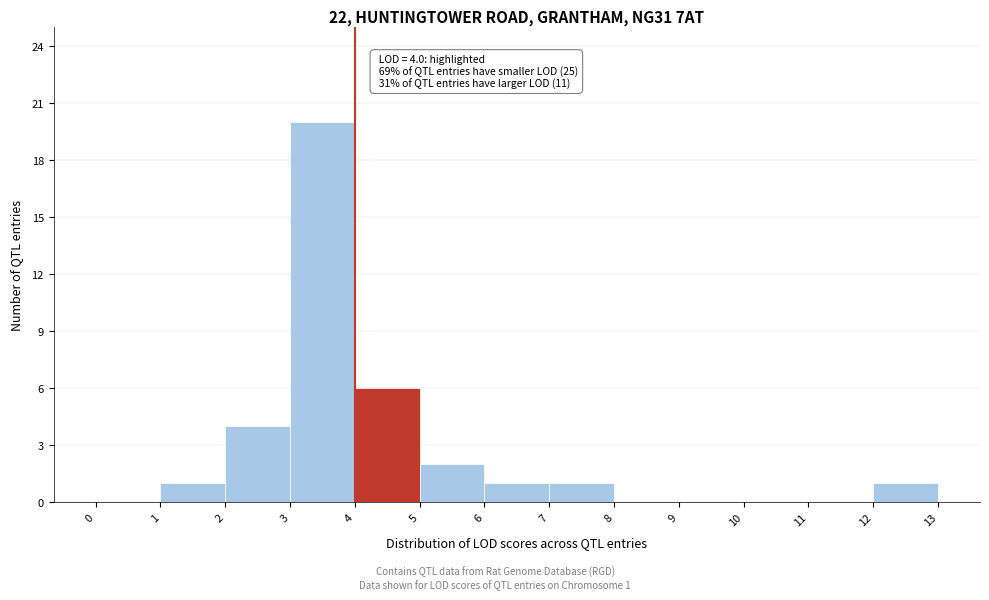

Which range on the x-axis has the tallest bar?

3 to 4